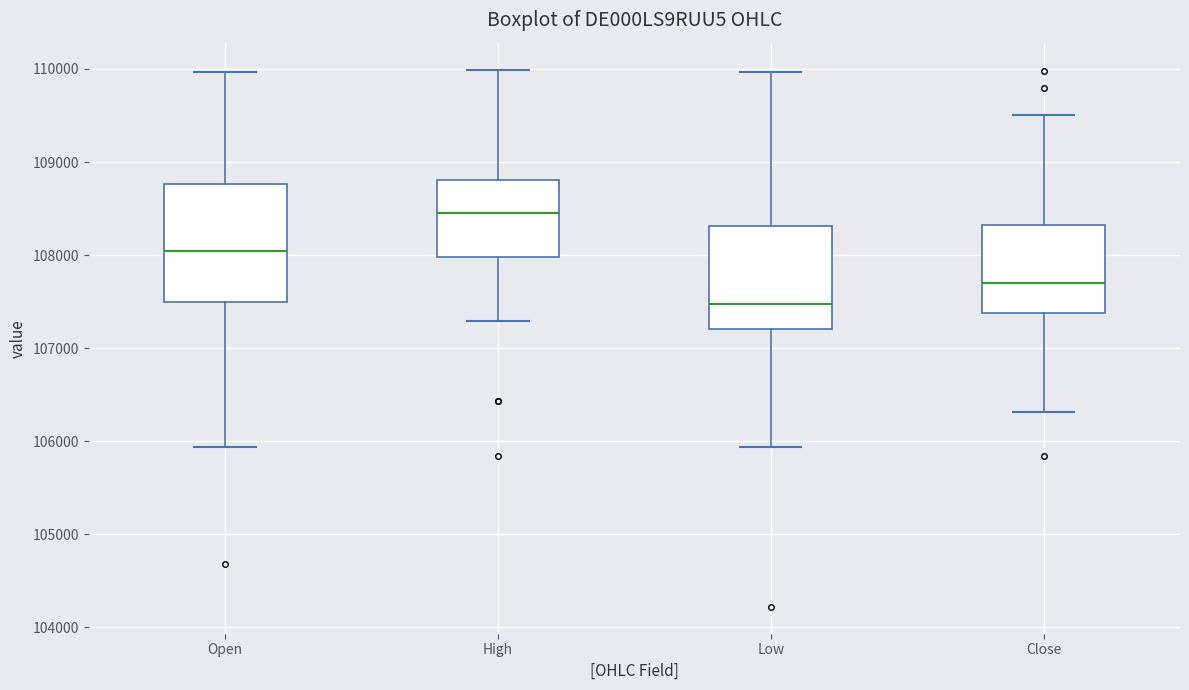

Which box is the tallest, from its lower edge to its upper edge?

Open